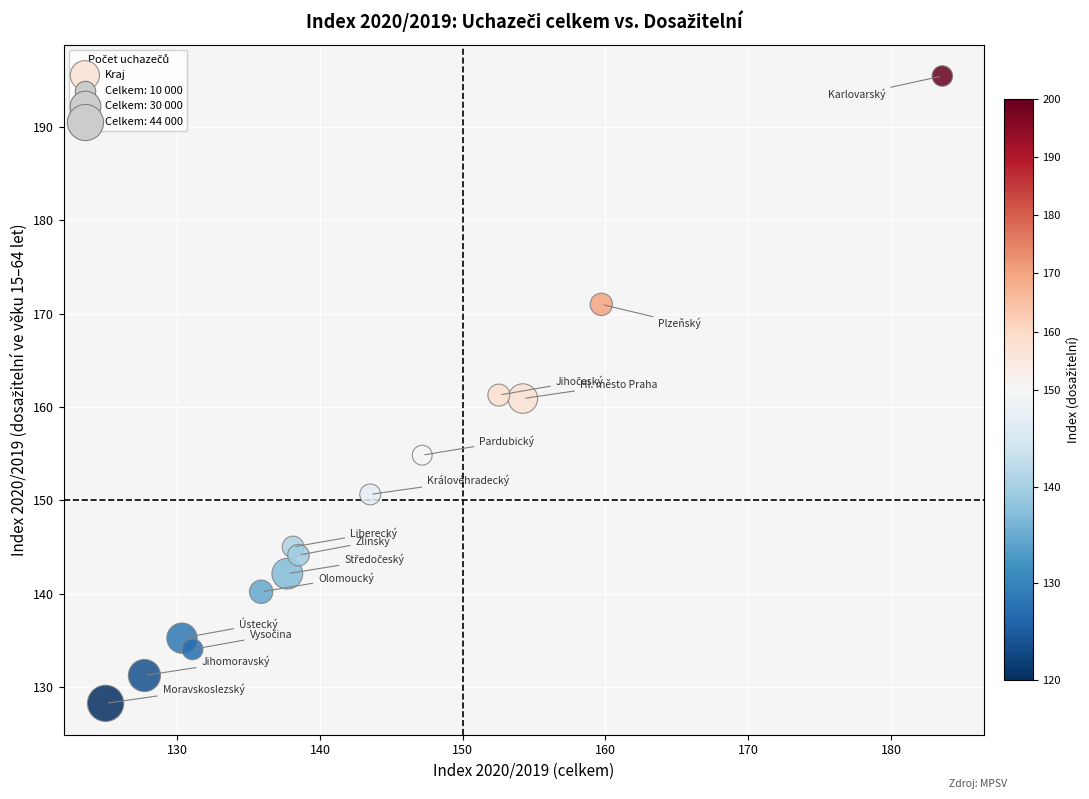

What is the range of Y values (max minus min)?

67.1